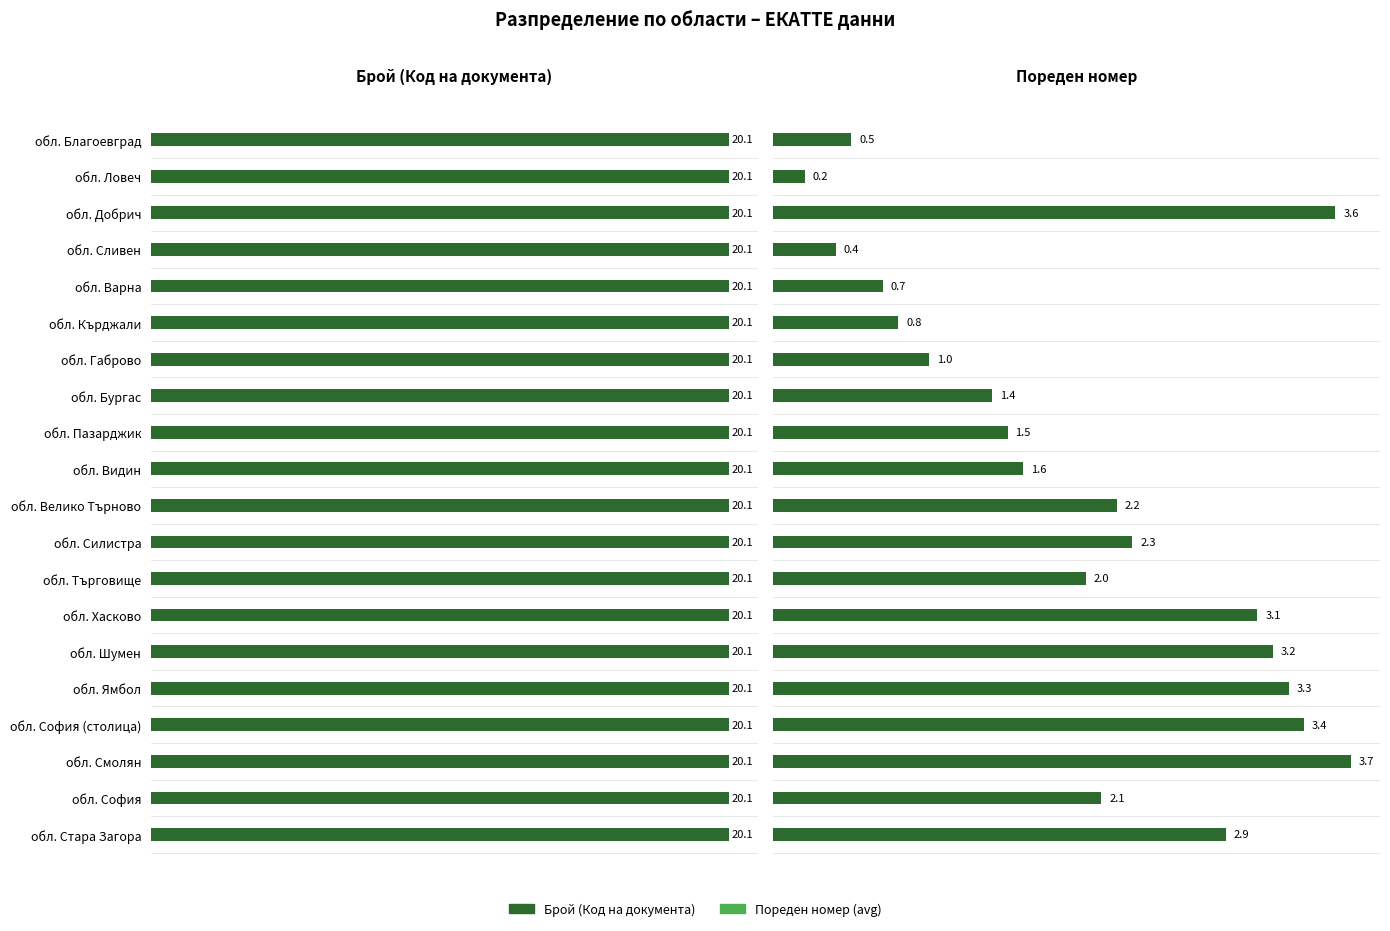

What is the difference between the maximum and minimum values in the Пореден номер (avg) series?

3.5